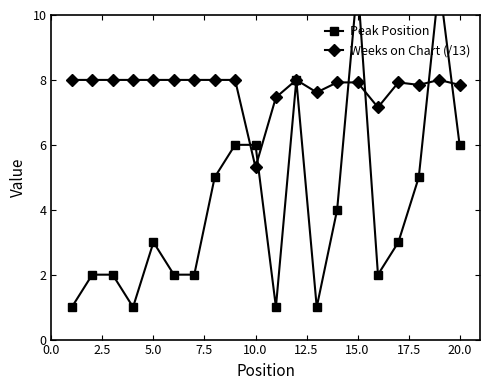

At how many categories does at least one series exceed 1?

20